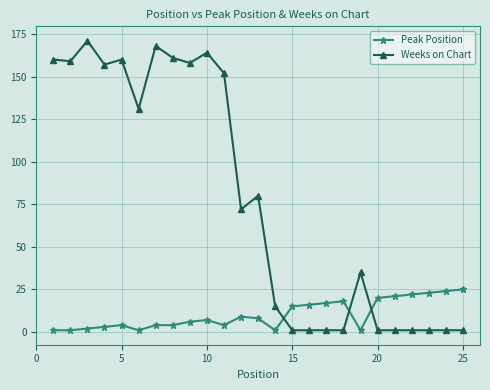

What is the maximum value for Weeks on Chart?

171